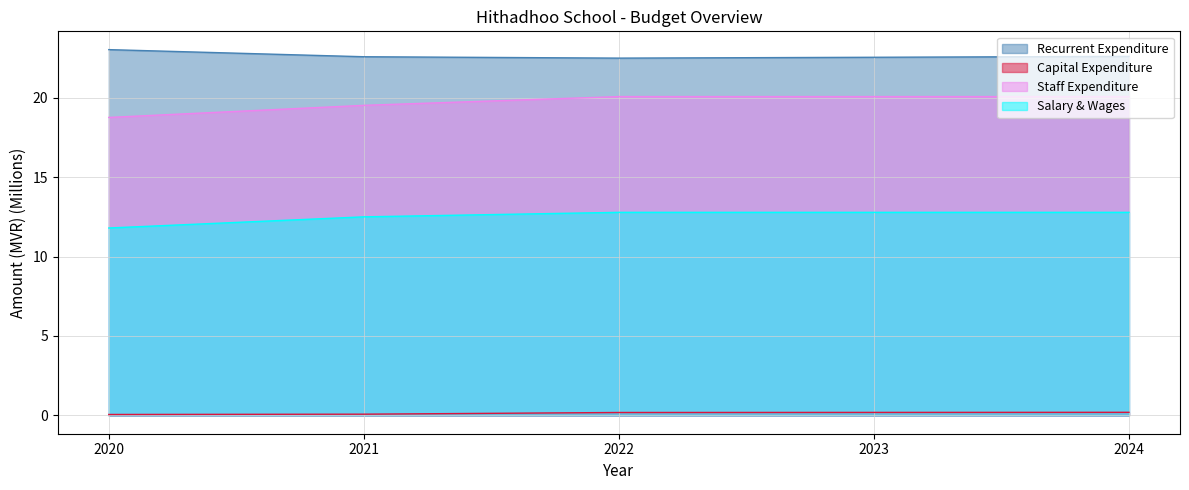

What value does the Staff Expenditure series have at 2020?

18.8